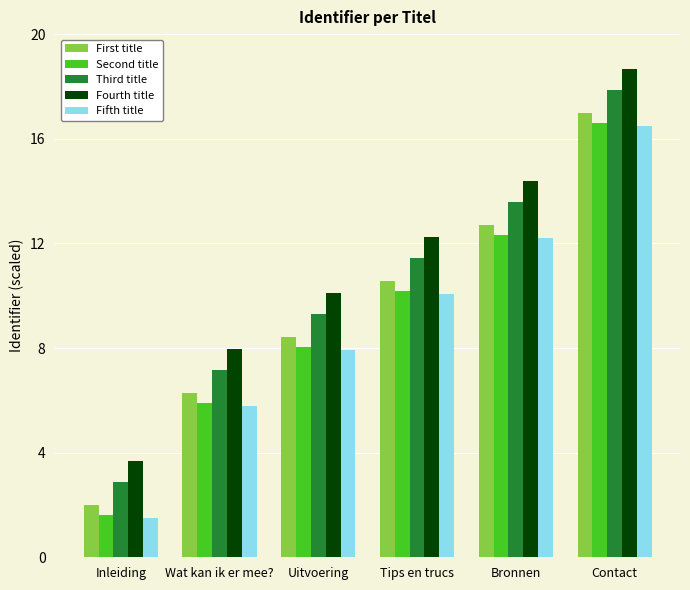

Reading left to right, extract all data points from this chart.

First title: Inleiding=2.0	Wat kan ik er mee?=6.3	Uitvoering=8.4	Tips en trucs=10.6	Bronnen=12.7	Contact=17.0
Second title: Inleiding=1.6	Wat kan ik er mee?=5.9	Uitvoering=8.0	Tips en trucs=10.2	Bronnen=12.3	Contact=16.6
Third title: Inleiding=2.9	Wat kan ik er mee?=7.2	Uitvoering=9.3	Tips en trucs=11.5	Bronnen=13.6	Contact=17.9
Fourth title: Inleiding=3.7	Wat kan ik er mee?=8.0	Uitvoering=10.1	Tips en trucs=12.3	Bronnen=14.4	Contact=18.7
Fifth title: Inleiding=1.5	Wat kan ik er mee?=5.8	Uitvoering=7.9	Tips en trucs=10.1	Bronnen=12.2	Contact=16.5